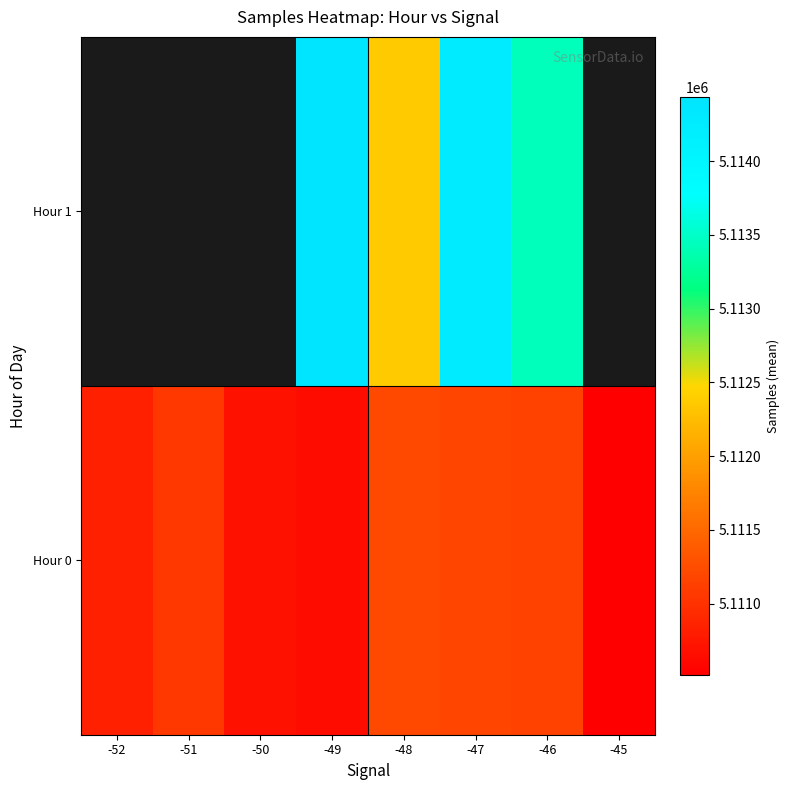

Which label corresponds to the largest value in the chart?

-49